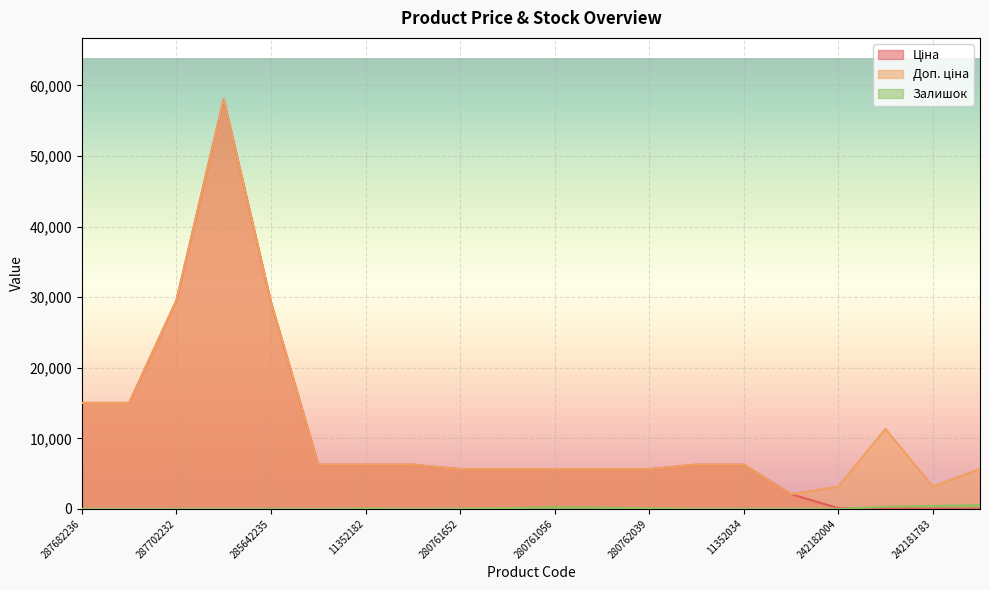

What is the value of the Залишок point at the 12th from the left?

182.0